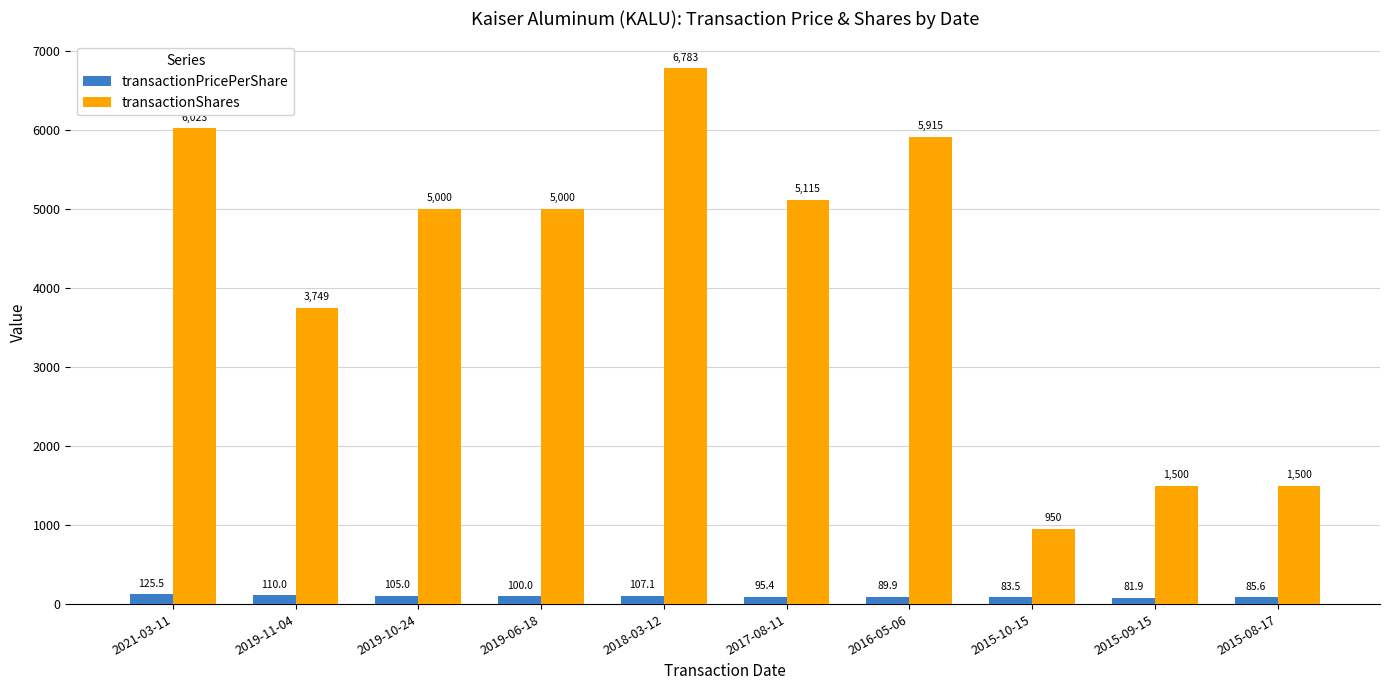

Are the bars horizontal?

No